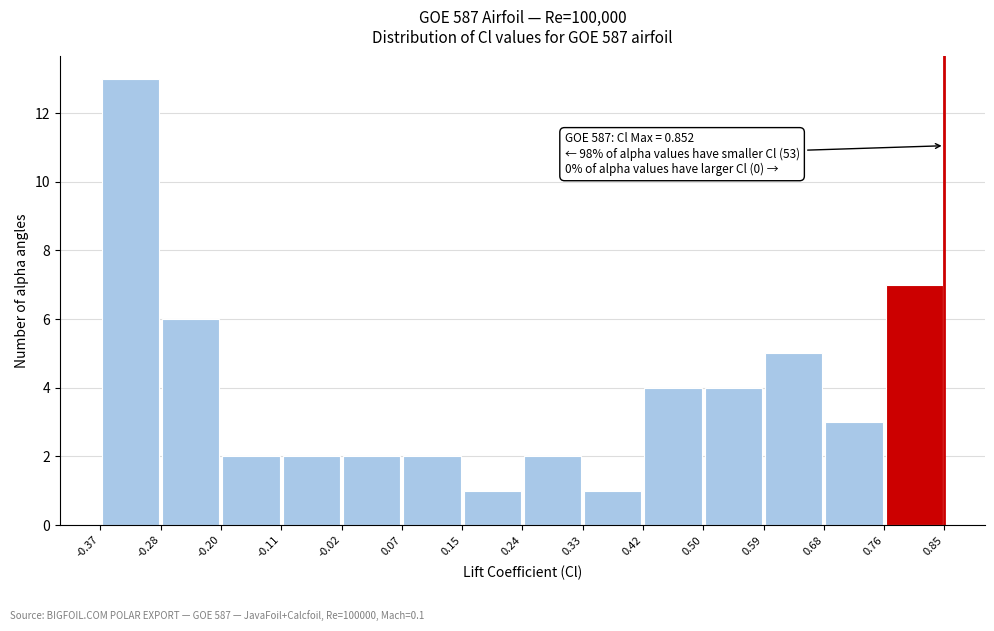

Which range on the x-axis has the tallest bar?

-0.37 to -0.28